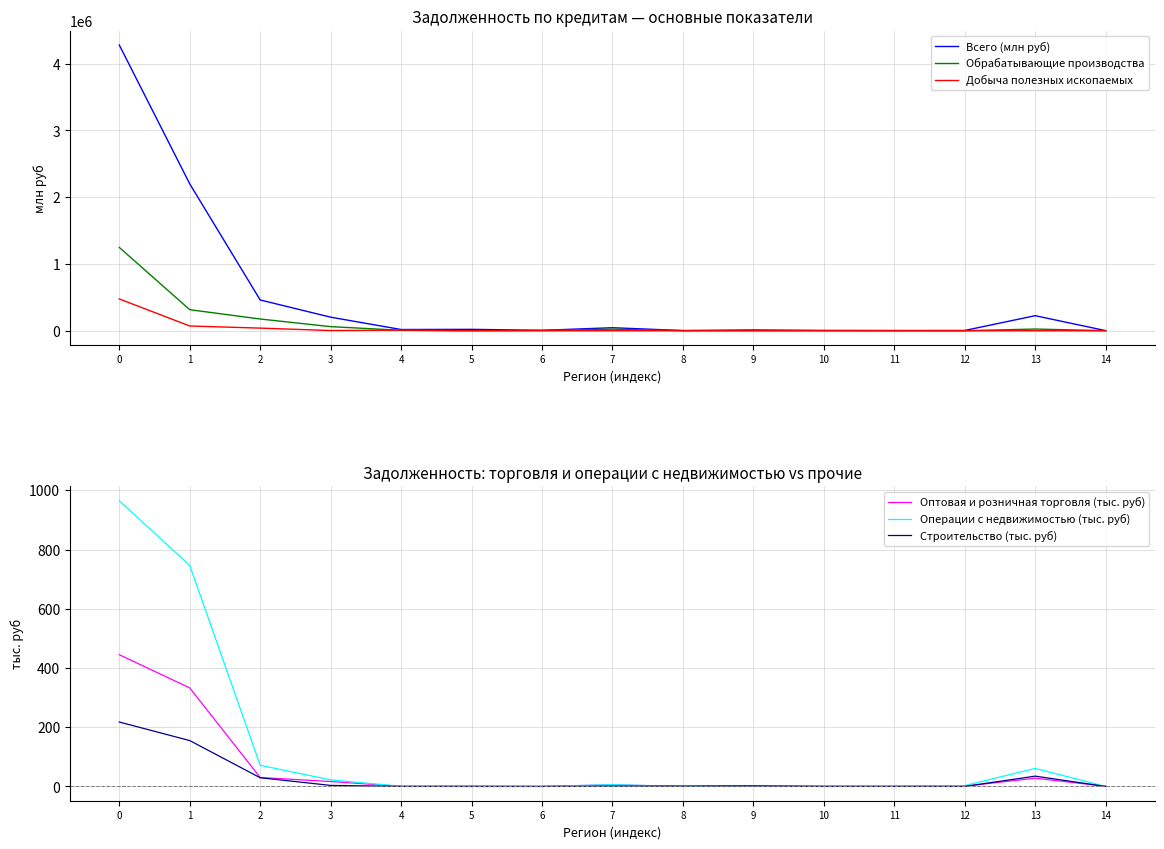

Rank the series by their maximum value, from highest to lowest.

Всего (млн руб), Обрабатывающие производства, Добыча полезных ископаемых, Операции с недвижимостью (тыс. руб), Оптовая и розничная торговля (тыс. руб), Строительство (тыс. руб)